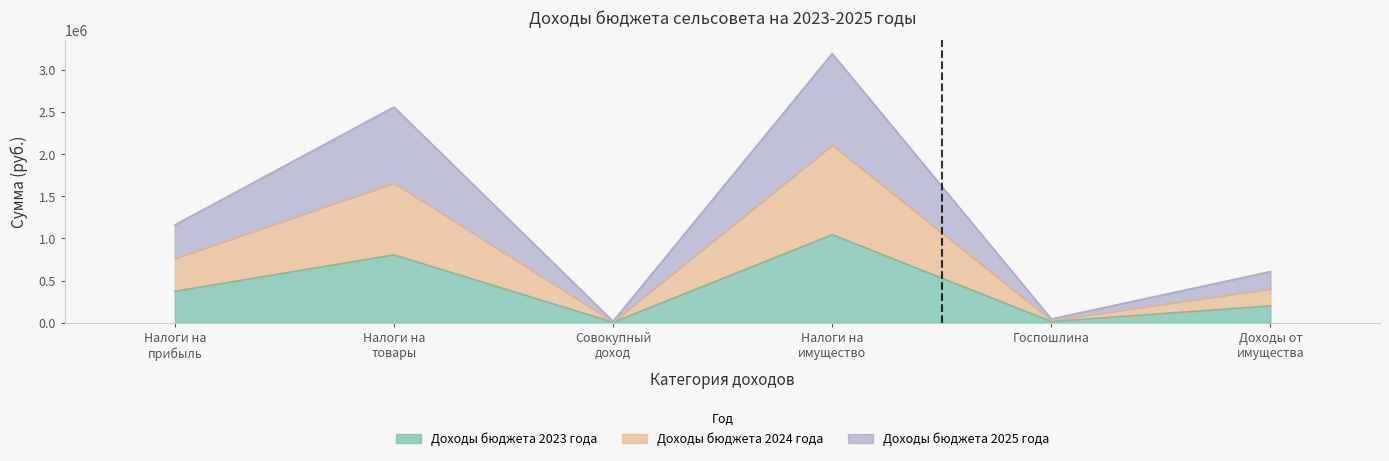

What is the spread (max minus min) of values at Налоги на имущество?

2150350